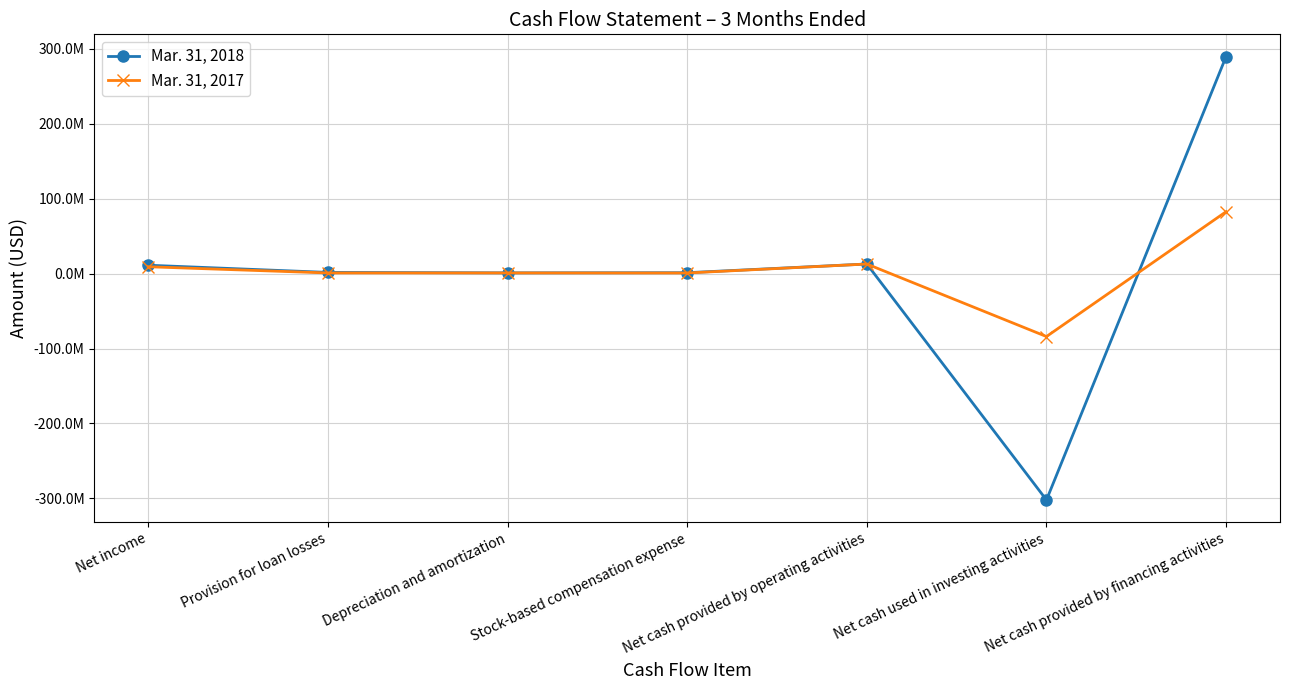

Reading right to left, extract all data points from this chart.

Mar. 31, 2018: Net cash provided by financing activities=289506000	Net cash used in investing activities=-302007000	Net cash provided by operating activities=12747000	Stock-based compensation expense=1128000	Depreciation and amortization=917000	Provision for loan losses=1512000	Net income=11111000
Mar. 31, 2017: Net cash provided by financing activities=82524000	Net cash used in investing activities=-84003000	Net cash provided by operating activities=12717000	Stock-based compensation expense=747000	Depreciation and amortization=824000	Provision for loan losses=788000	Net income=9081000